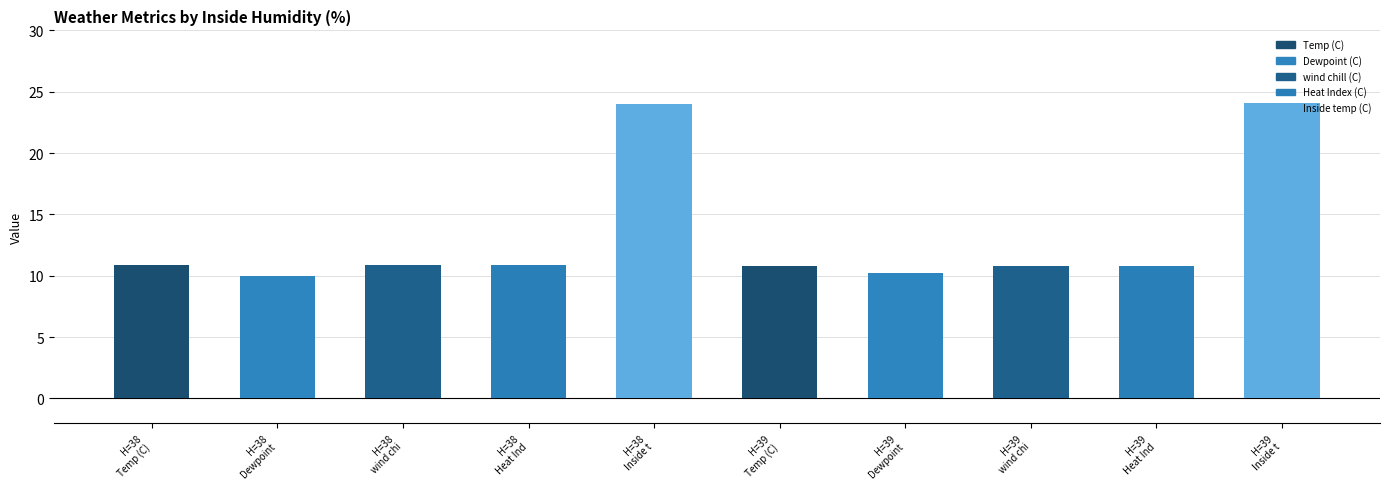

What is the value of the 3rd bar from the left?

10.9